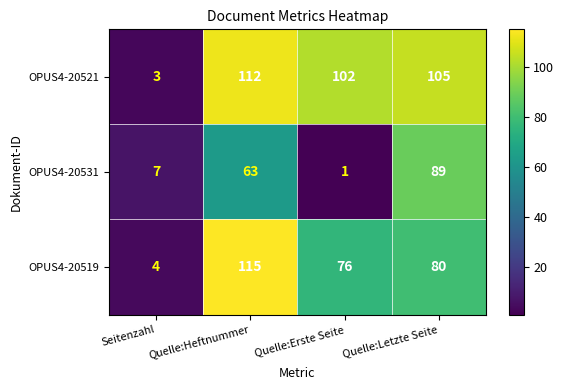

Is it true that OPUS4-20531 equals 89 at Quelle:Letzte Seite?

True